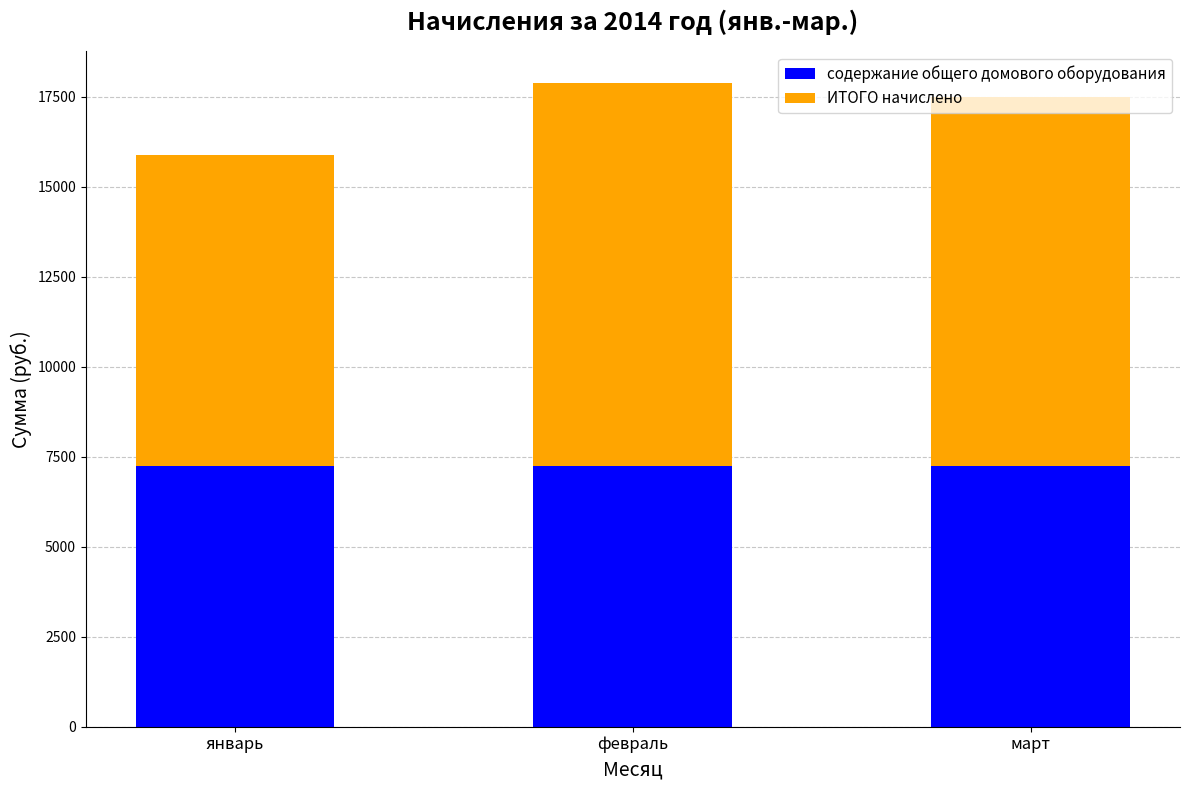

True or false: содержание общего домового оборудования has a value of 7239.2 at февраль.

True